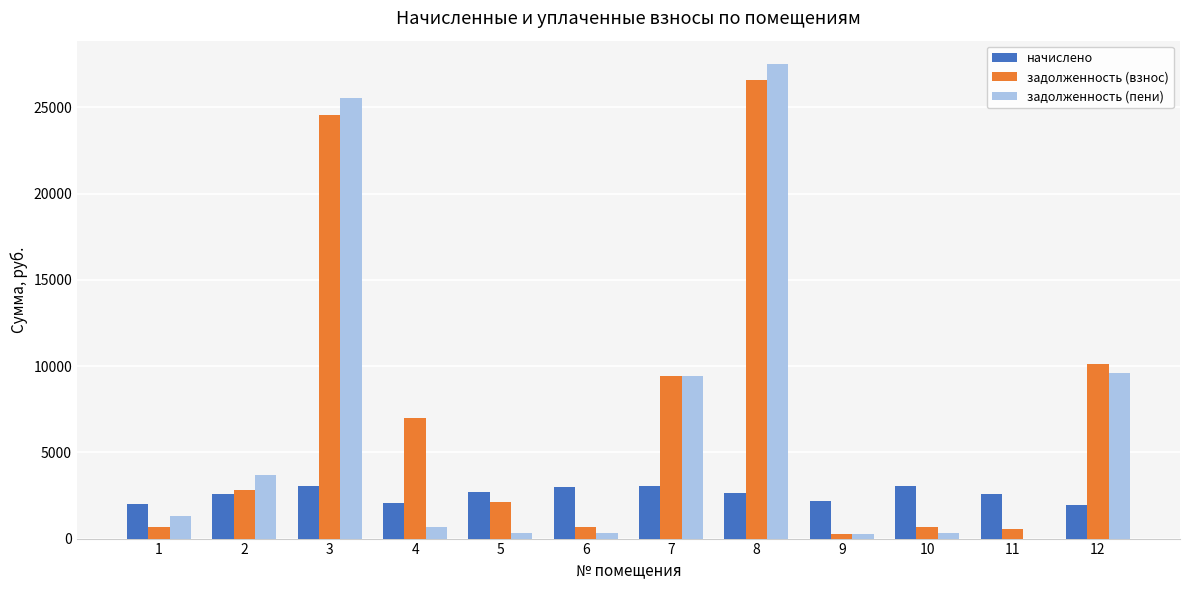

At which label does задолженность (пени) reach its peak?

8